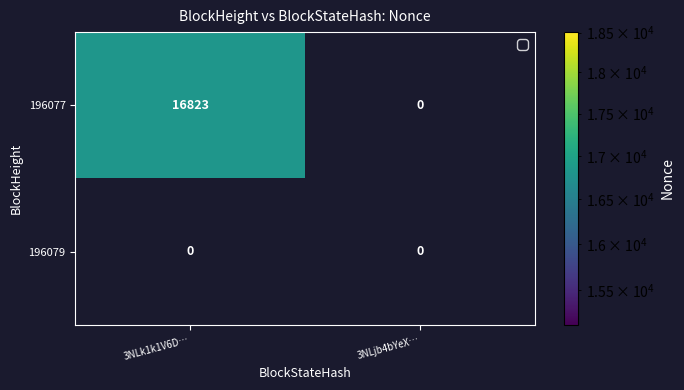

What is the maximum value shown in the chart?

16823